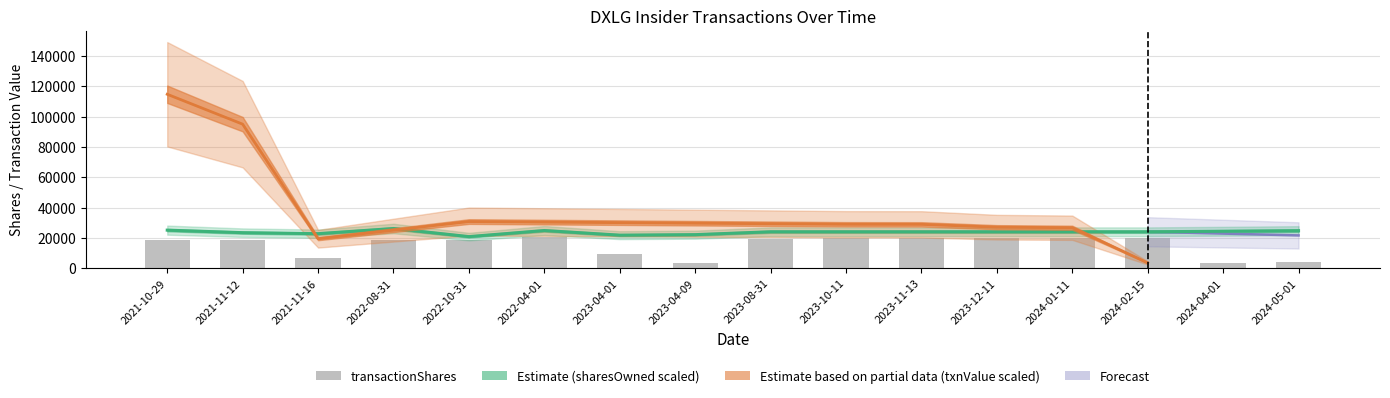

What is the value of the sharesOwnedFollowingTransaction bar at the 6th from the left?

24862.9